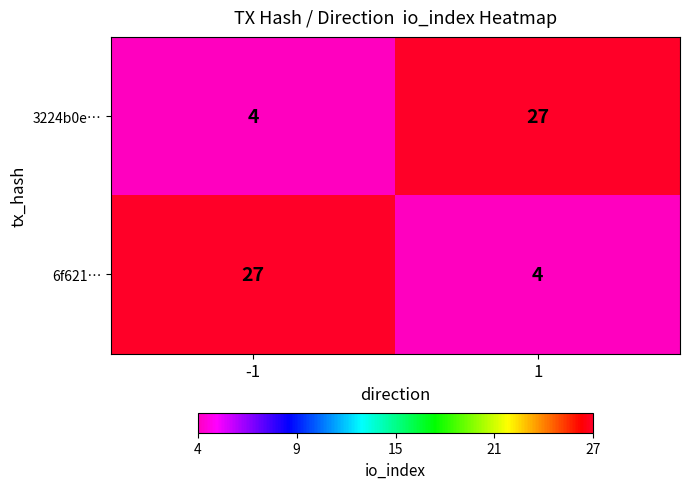

What is the difference between the highest and lowest values at 1?

23